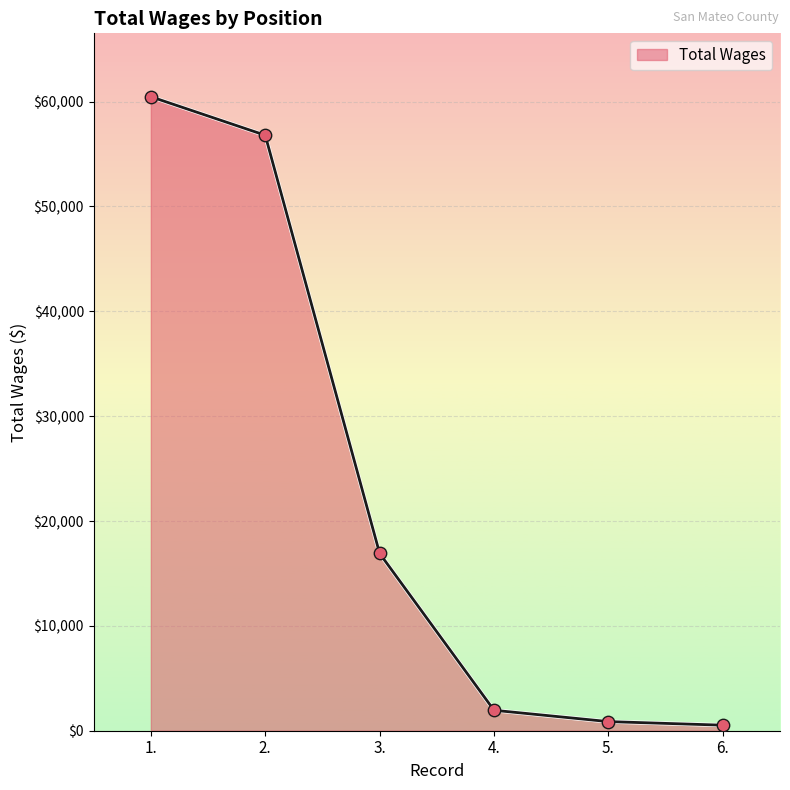

What is the ratio of the value at 4. to the value at 5.?

2.2